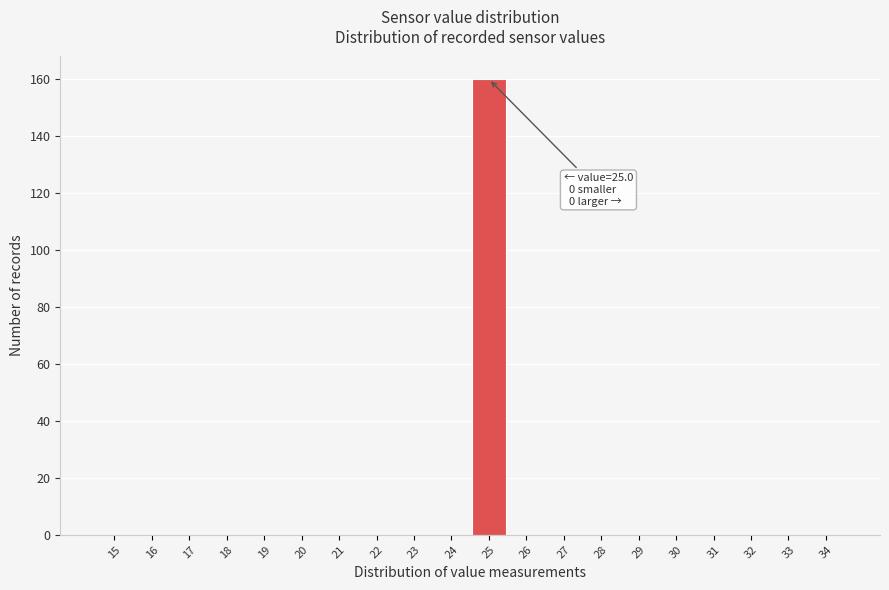

Reading left to right, what are all the values shown in this chart?

15=0	16=0	17=0	18=0	19=0	20=0	21=0	22=0	23=0	24=0	25=160	26=0	27=0	28=0	29=0	30=0	31=0	32=0	33=0	34=0